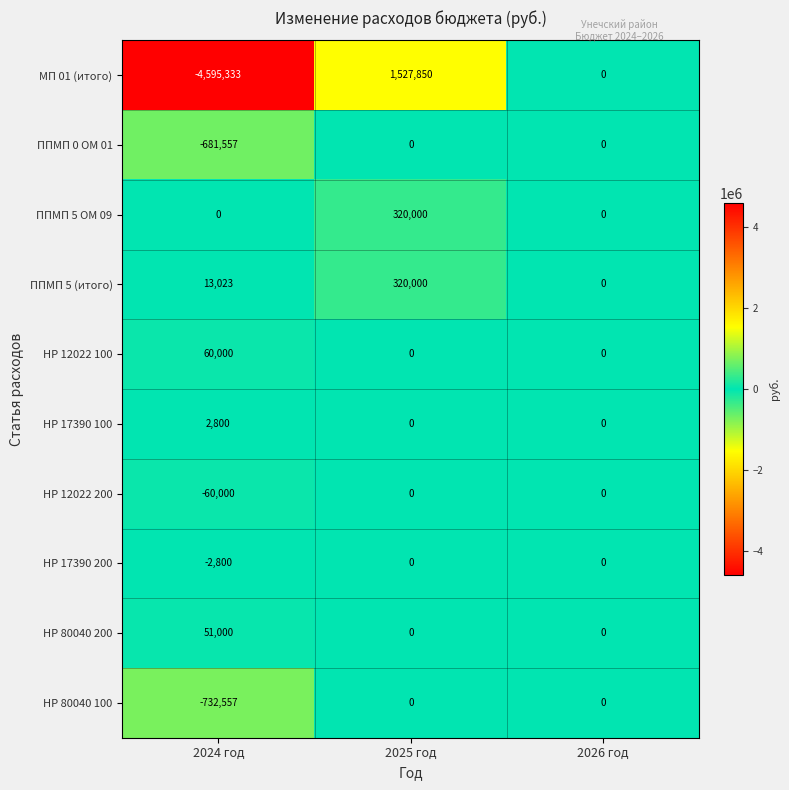

At which category is the sum across all series the highest?

2025 год